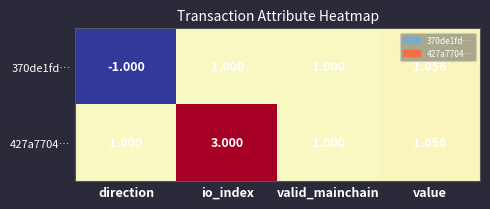

What is the sum of all 370de1fd… values?

2.1